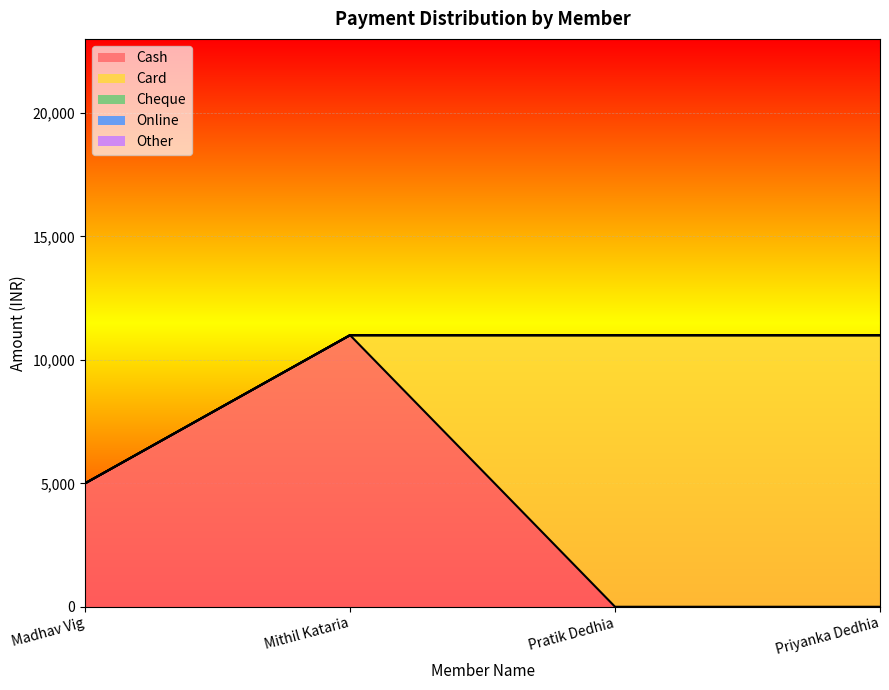

True or false: Cash has a value of 7722 at Madhav Vig.

False